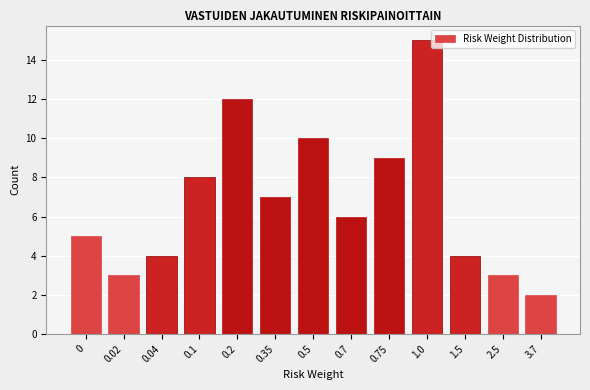

Reading left to right, what are all the values shown in this chart?

0=5	0.02=3	0.04=4	0.1=8	0.2=12	0.35=7	0.5=10	0.7=6	0.75=9	1.0=15	1.5=4	2.5=3	3.7=2